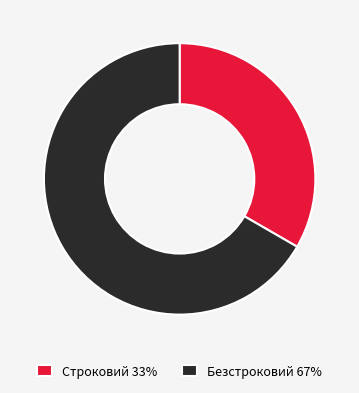

How many slices are in this pie chart?

2